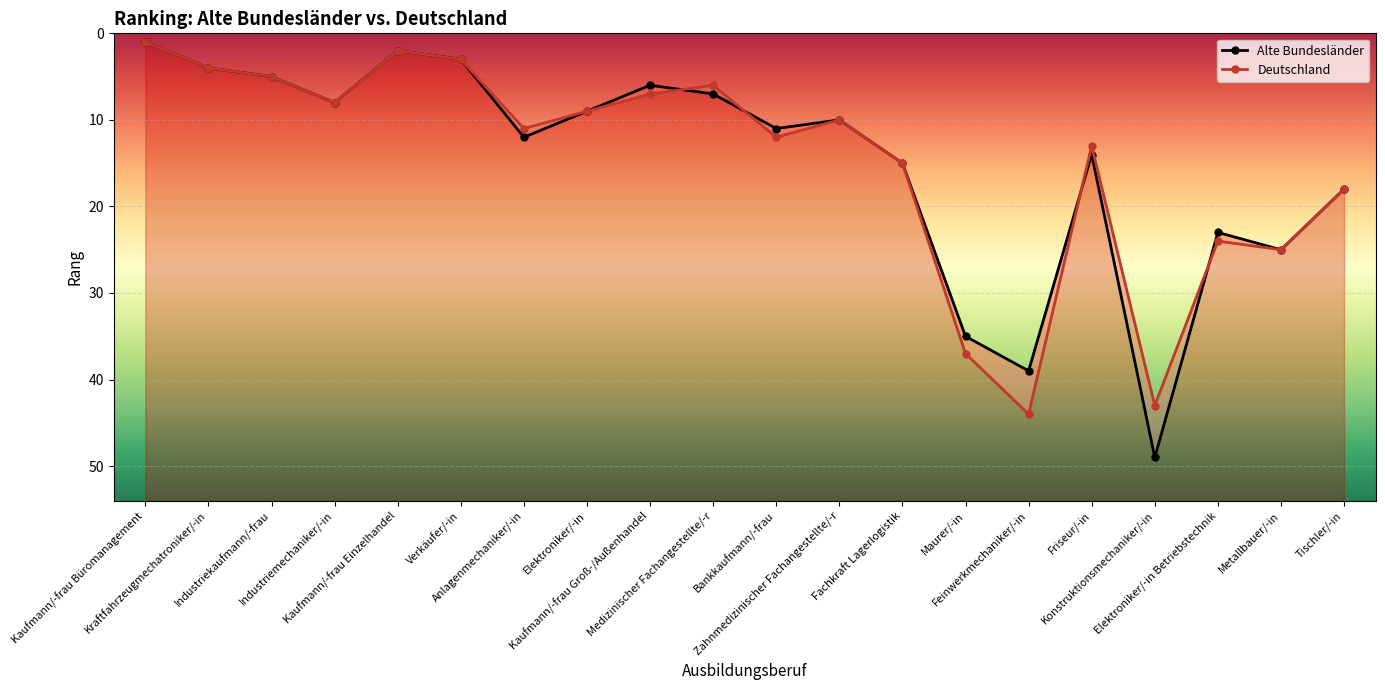

True or false: Alte Bundesländer and Deutschland intersect in this chart.

True